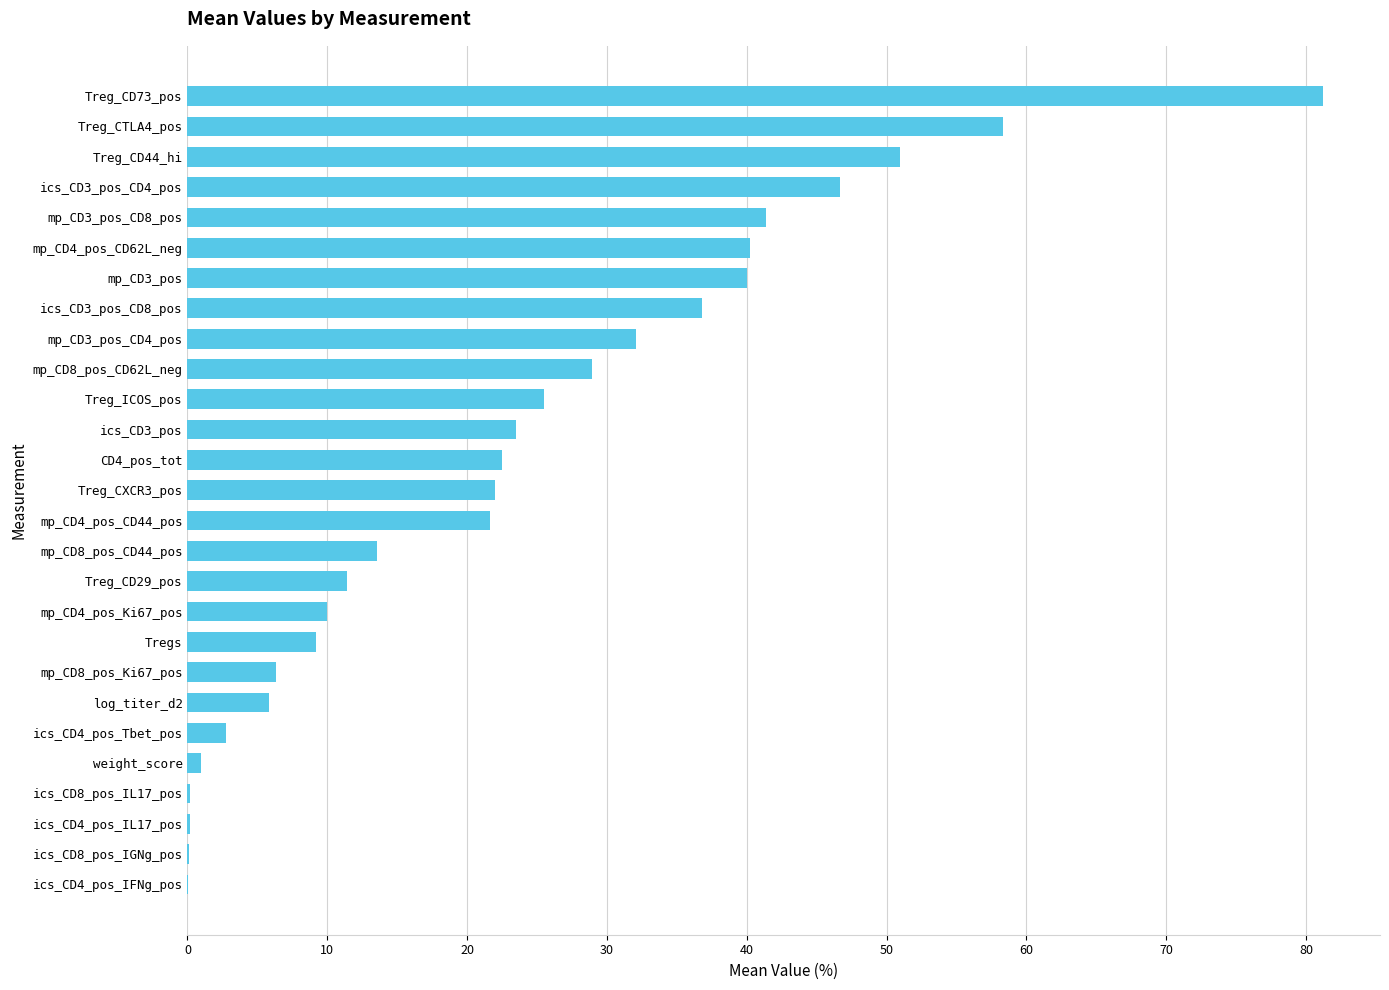

Are the bars horizontal?

Yes